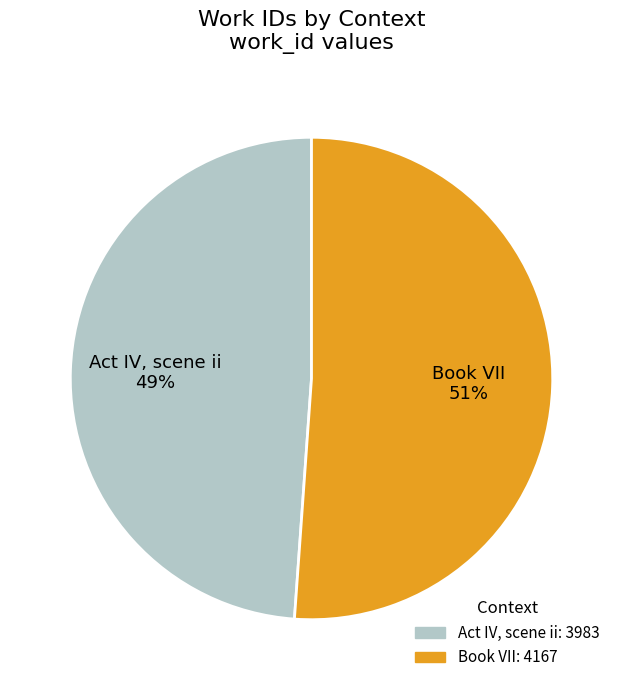

Which slice is the largest?

Book VII